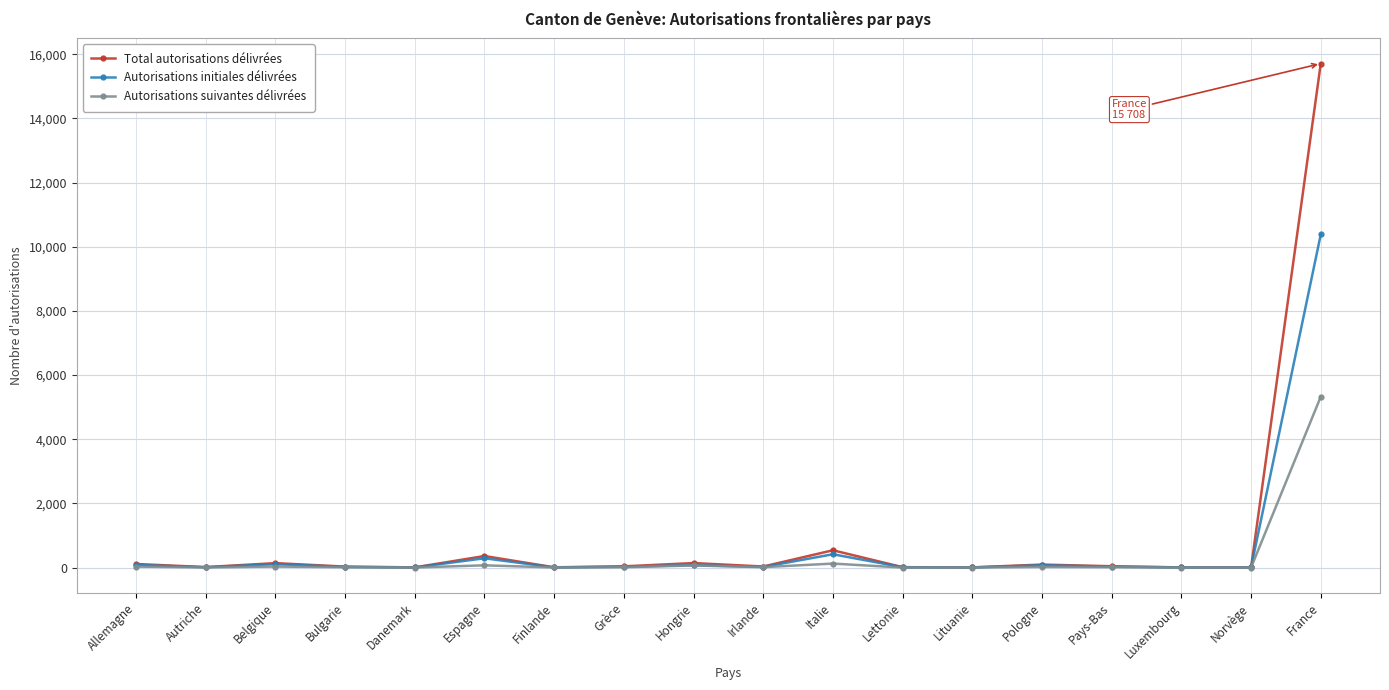

At which label does Total autorisations délivrées reach its peak?

France